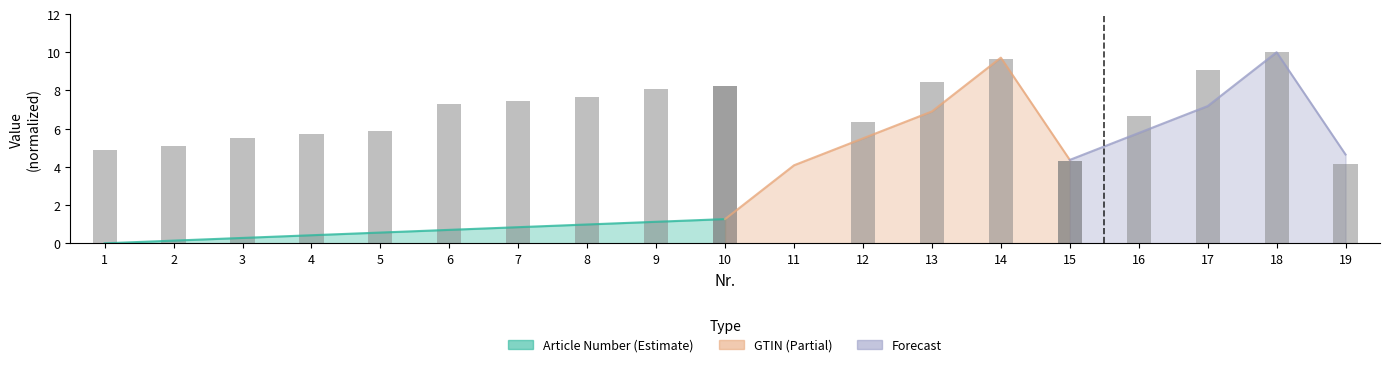

How many data points are less than 7?

5